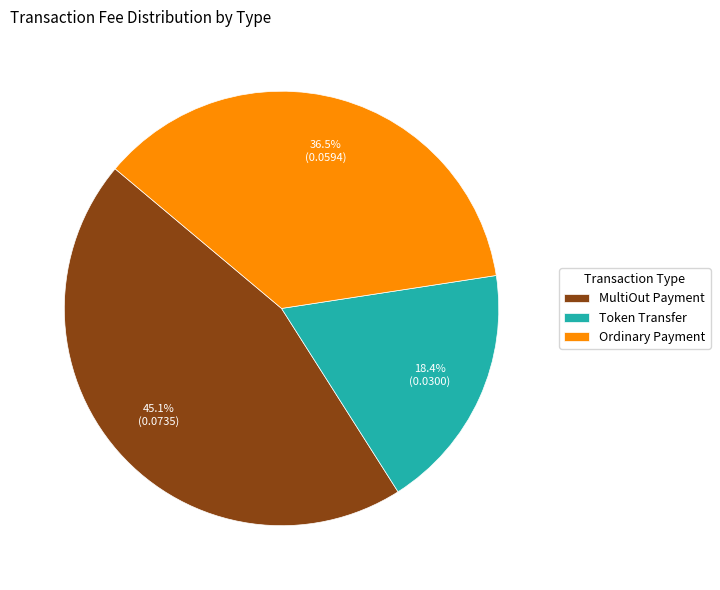

What portion of the pie excludes MultiOut Payment?

54.9%